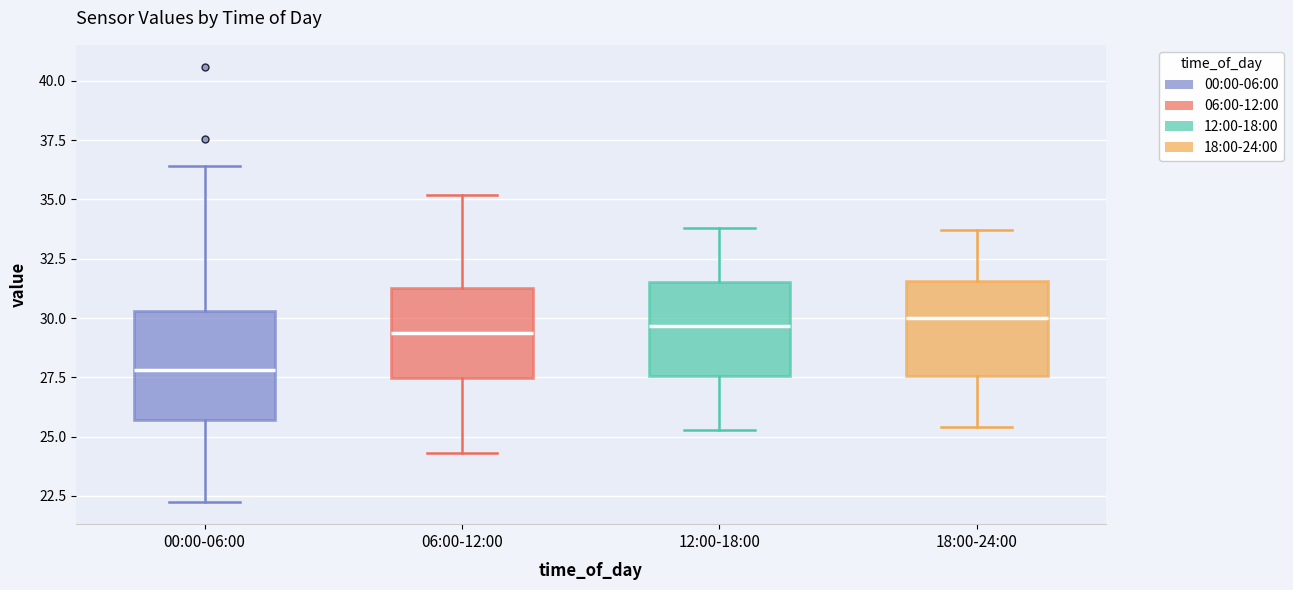

Reading left to right, read every box against the y-axis: the position of its median line, the range the box covers, and the ends of its whiskers. The values are not printed on the chart, so give them approximately, as read against the axis.

00:00-06:00: median 28.0, box 25.5 to 30.5, whiskers 22.0 to 36.5
06:00-12:00: median 29.5, box 27.5 to 31.5, whiskers 24.5 to 35.0
12:00-18:00: median 29.5, box 27.5 to 31.5, whiskers 25.5 to 34.0
18:00-24:00: median 30.0, box 27.5 to 31.5, whiskers 25.5 to 33.5